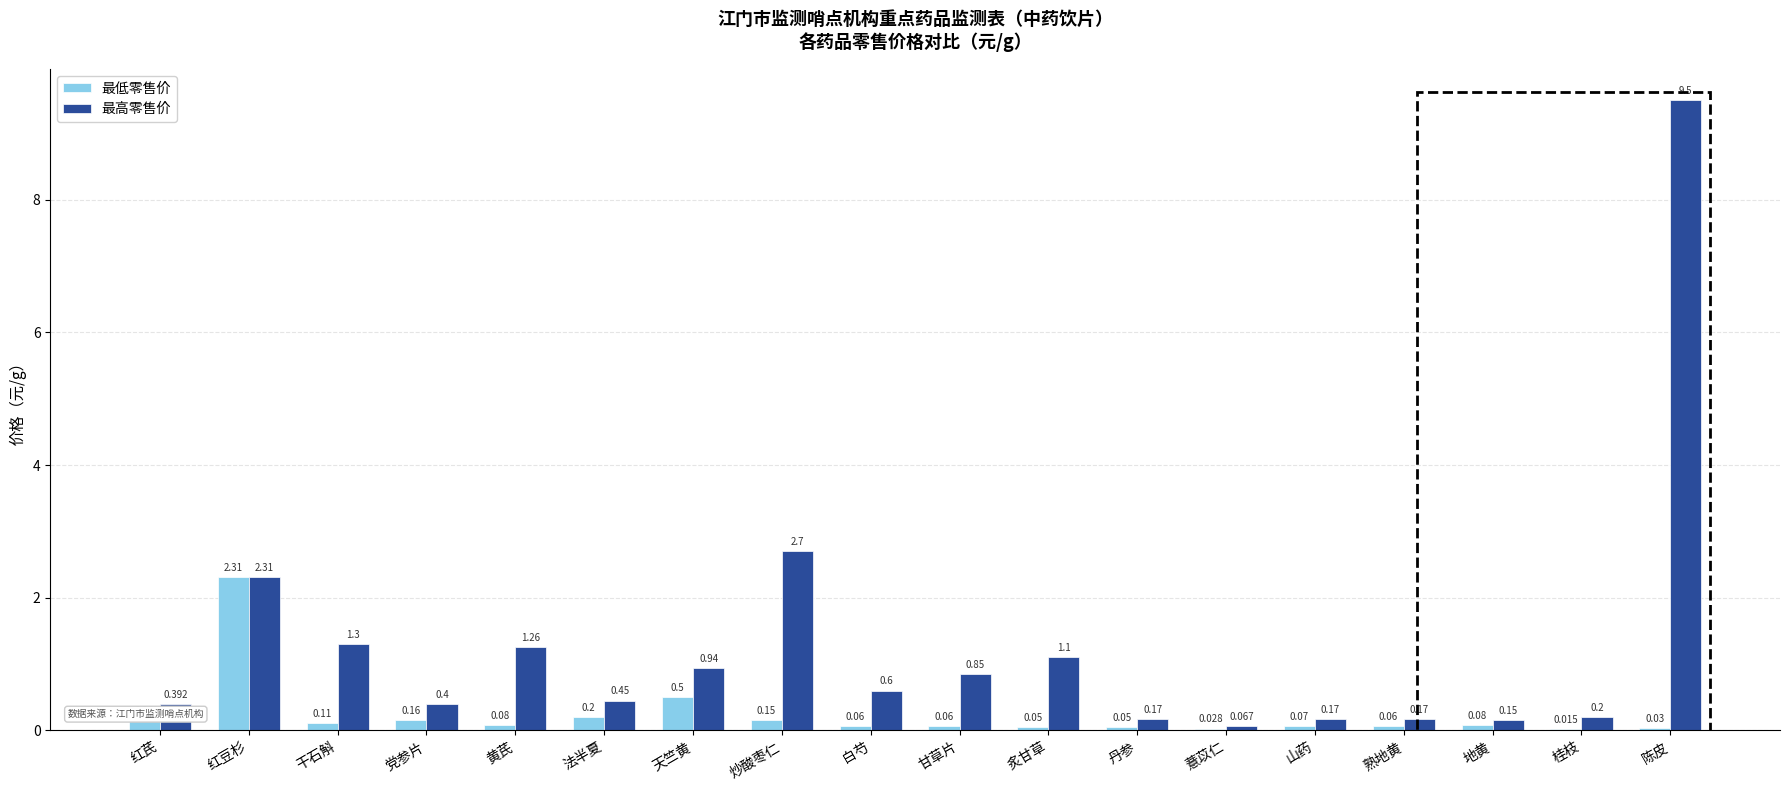

Is the value of 最高零售价 at 白芍 greater than the value of 最低零售价 at 白芍?

Yes